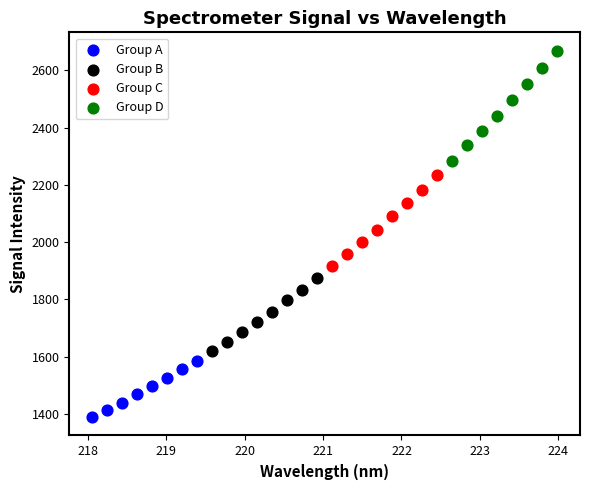

Which series reaches the maximum Y coordinate?

Group D